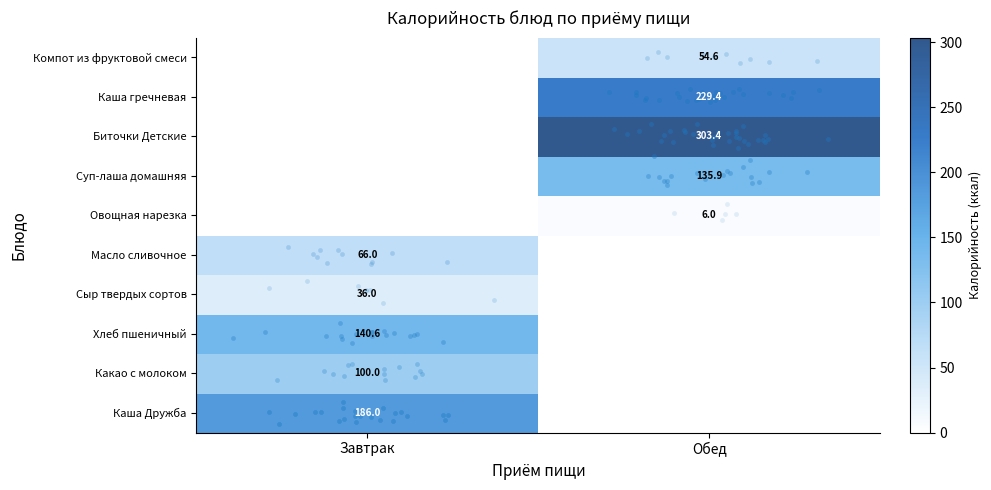

What is the spread (max minus min) of values at Масло сливочное?

66.0